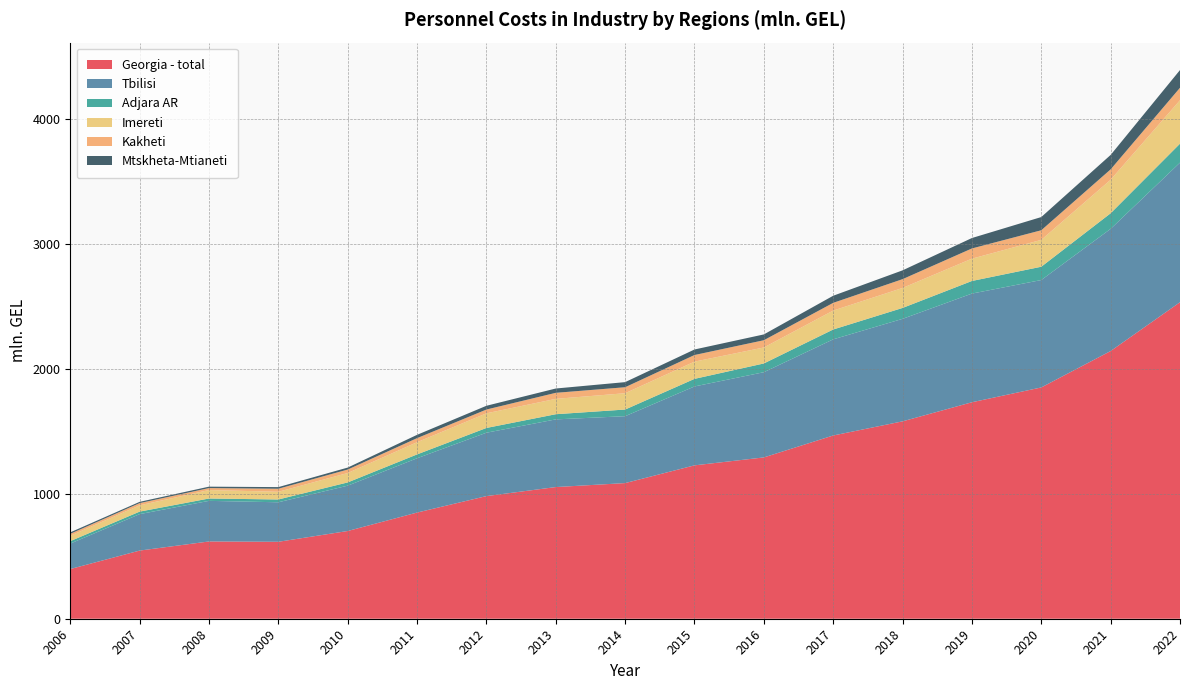

Reading right to left, extract all data points from this chart.

Georgia - total: 2022=2535.8	2021=2144.7	2020=1853.0	2019=1734.4	2018=1581.4	2017=1468.1	2016=1292.4	2015=1228.8	2014=1086.7	2013=1054.9	2012=982.5	2011=850.6	2010=702.8	2009=616.5	2008=619.1	2007=546.0	2006=398.1
Tbilisi: 2022=1118.4	2021=978.8	2020=860.5	2019=870.6	2018=821.2	2017=770.3	2016=682.7	2015=632.2	2014=535.9	2013=542.2	2012=507.9	2011=435.0	2010=363.3	2009=316.5	2008=325.2	2007=292.0	2006=204.0
Adjara AR: 2022=151.9	2021=124.9	2020=106.6	2019=101.0	2018=87.4	2017=78.9	2016=70.1	2015=60.7	2014=53.4	2013=41.4	2012=38.0	2011=30.9	2010=26.0	2009=22.4	2008=18.9	2007=20.2	2006=19.6
Imereti: 2022=348.1	2021=268.6	2020=215.3	2019=178.8	2018=160.2	2017=151.7	2016=128.0	2015=138.1	2014=130.8	2013=123.0	2012=117.4	2011=97.7	2010=75.4	2009=61.8	2008=67.8	2007=50.4	2006=43.1
Kakheti: 2022=99.7	2021=83.2	2020=77.0	2019=81.8	2018=70.4	2017=61.8	2016=58.1	2015=53.0	2014=47.9	2013=48.4	2012=30.3	2011=32.7	2010=27.8	2009=24.3	2008=15.8	2007=17.7	2006=15.5
Mtskheta-Mtianeti: 2022=141.9	2021=115.6	2020=105.7	2019=83.5	2018=70.5	2017=56.9	2016=46.5	2015=44.2	2014=40.9	2013=34.5	2012=30.1	2011=26.4	2010=15.7	2009=13.0	2008=11.3	2007=10.2	2006=11.7